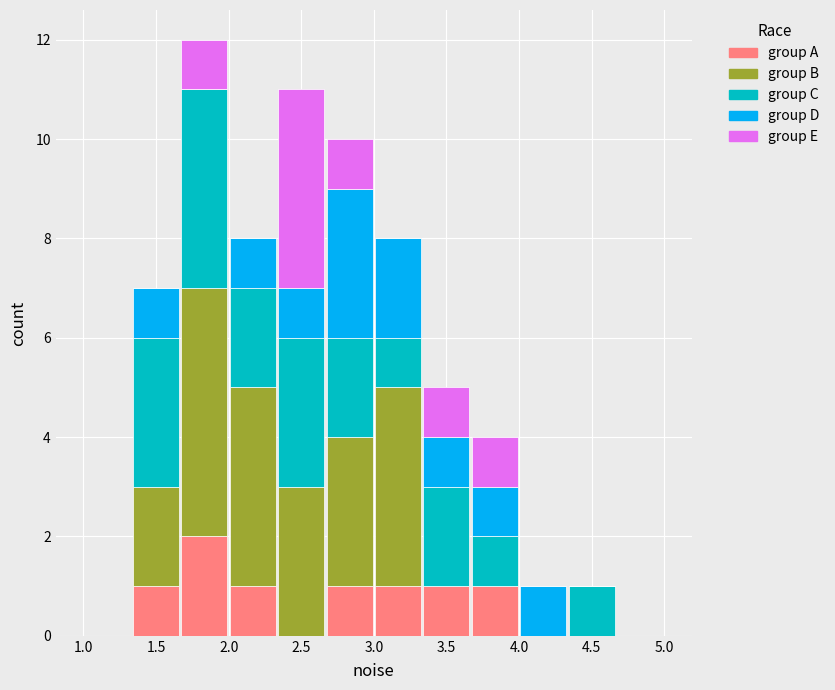

Reading left to right, list every stacked bar in this chart as the range it spans on the x-axis followed by its total height. Neither the bar edges nor the heights are printed on the chart, so give them approximately, as read against the axes.

1.00 to 1.35: 0
1.35 to 1.65: 7
1.65 to 2.00: 12
2.00 to 2.35: 8
2.35 to 2.65: 11
2.65 to 3.00: 10
3.00 to 3.35: 8
3.35 to 3.65: 5
3.65 to 4.00: 4
4.00 to 4.35: 1
4.35 to 4.65: 1
4.65 to 5.00: 0